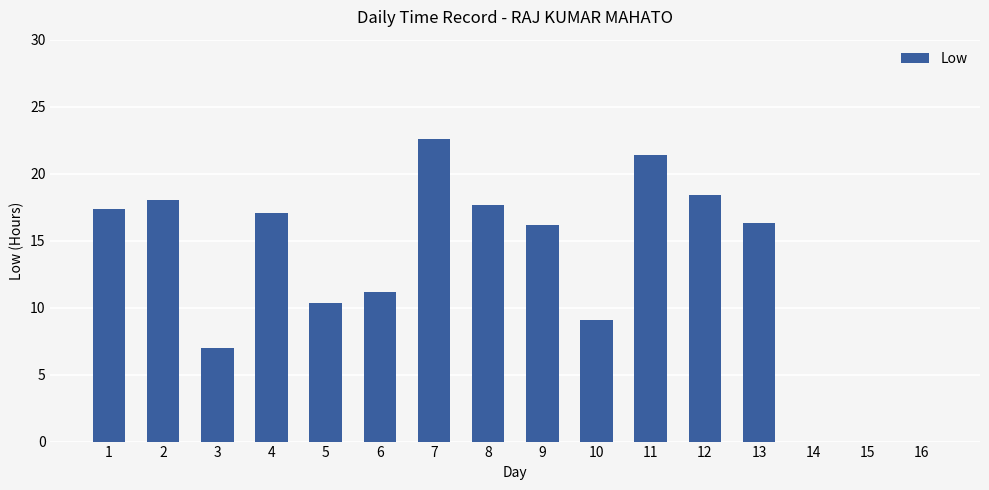

What is the change in value from 8 to 16?

-17.6